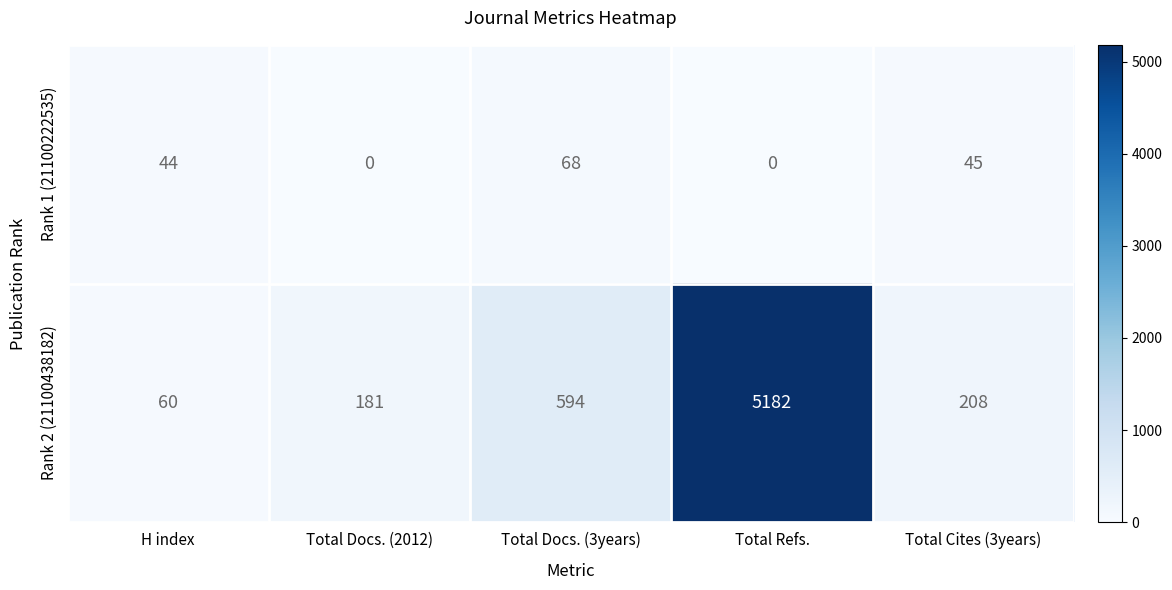

What is the difference between the highest and lowest values at Total Docs. (2012)?

181